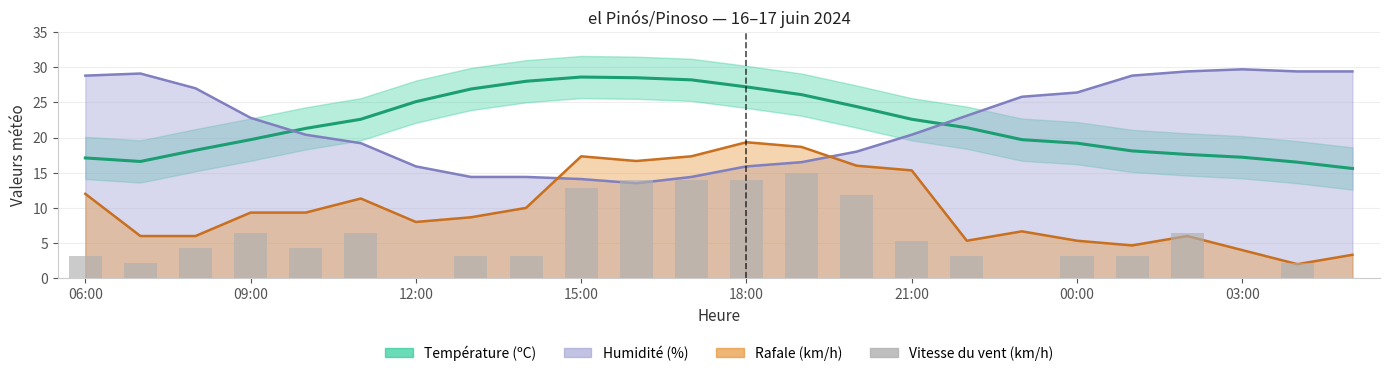

Count the number of data series in this chart.

4